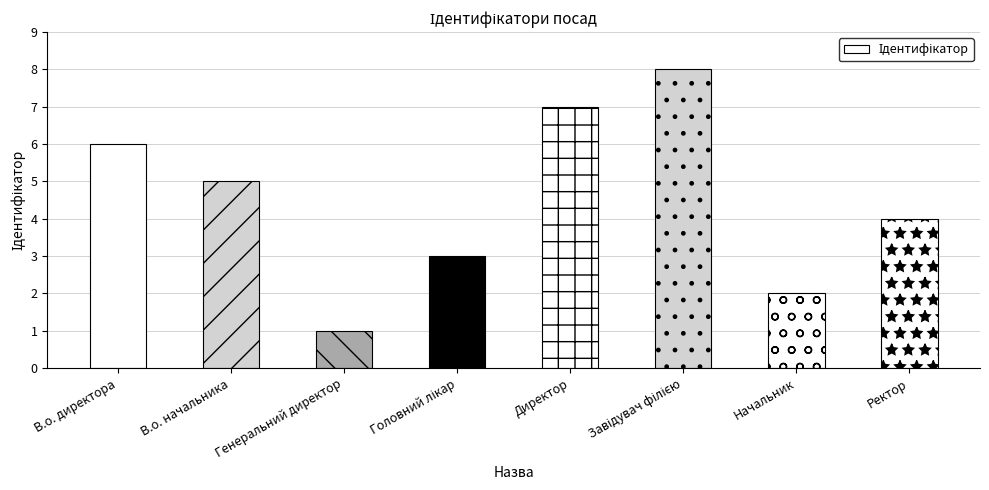

What is the greatest value displayed?

8